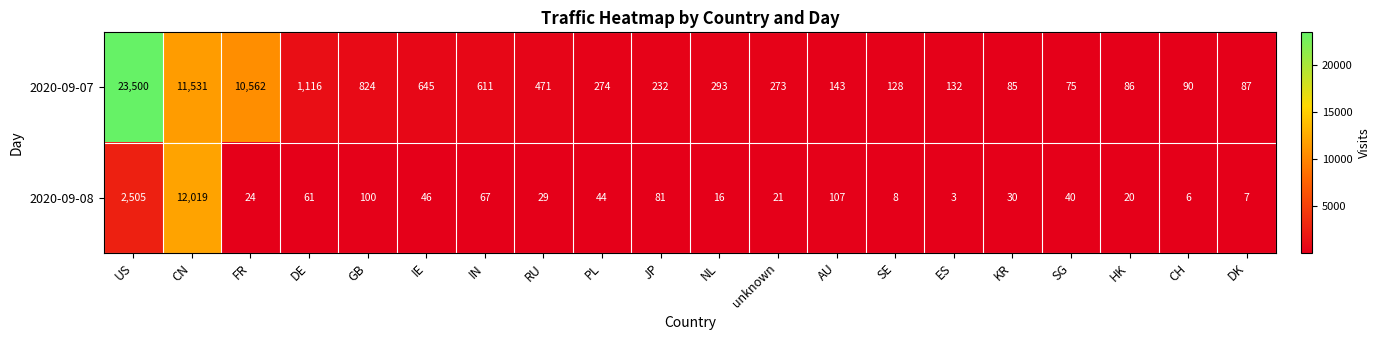

Rank the series at US from highest to lowest value.

2020-09-07, 2020-09-08